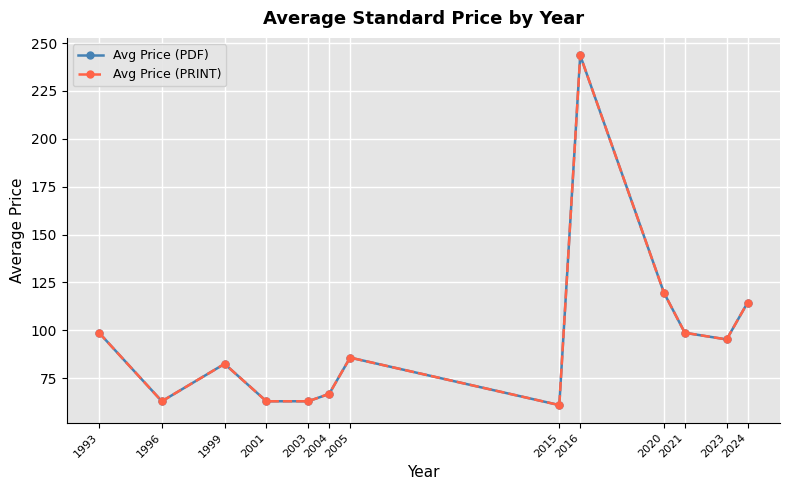

True or false: Avg Price (PRINT) and Avg Price (PDF) intersect in this chart.

False